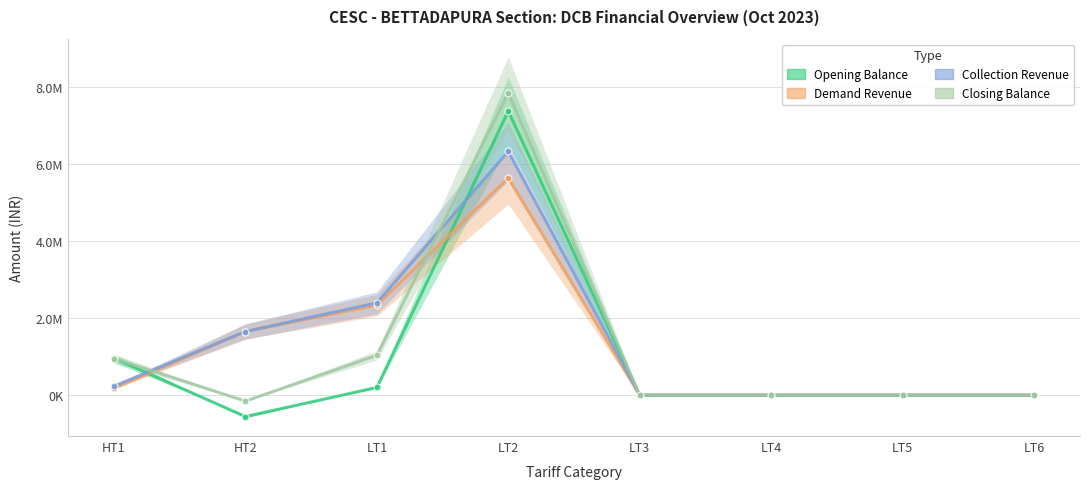

How many data points in Collection Revenue are above 236425?

4